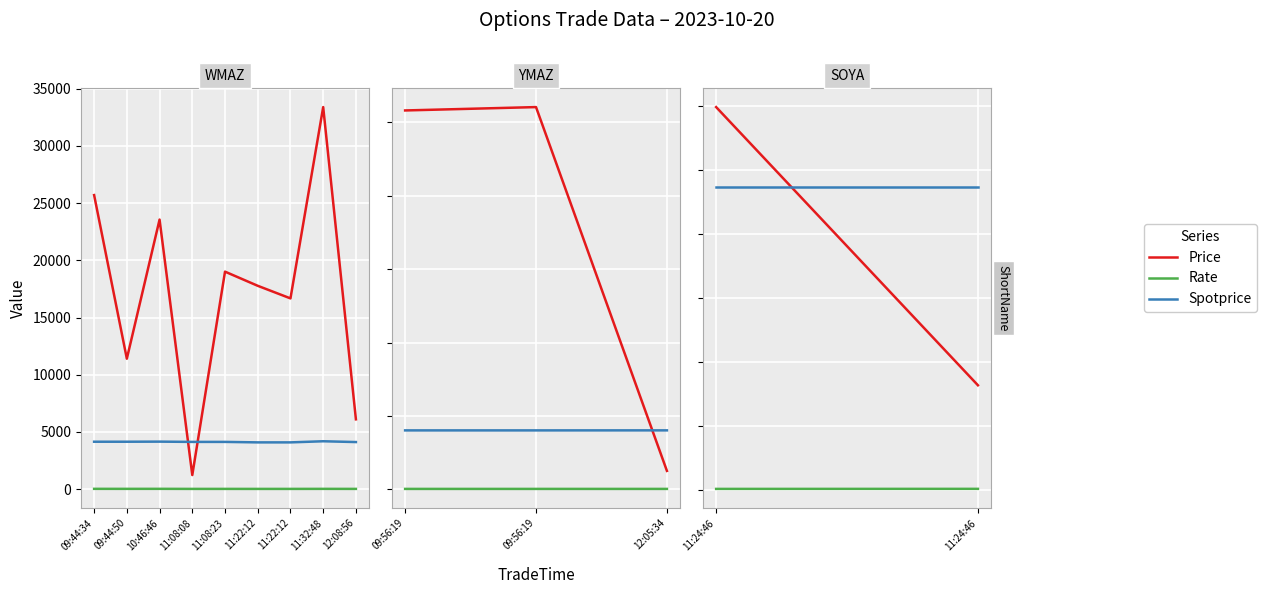

Rank the series by their maximum value, from highest to lowest.

Price, Spotprice, Rate